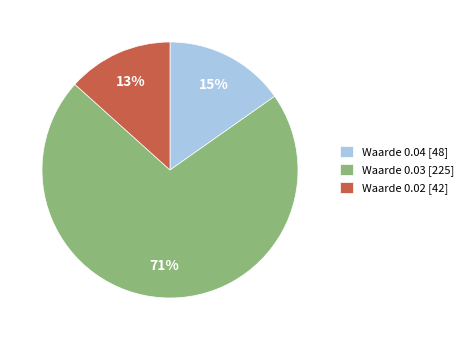

Rank the categories by value from lowest to highest.

Waarde 0.02 [42], Waarde 0.04 [48], Waarde 0.03 [225]